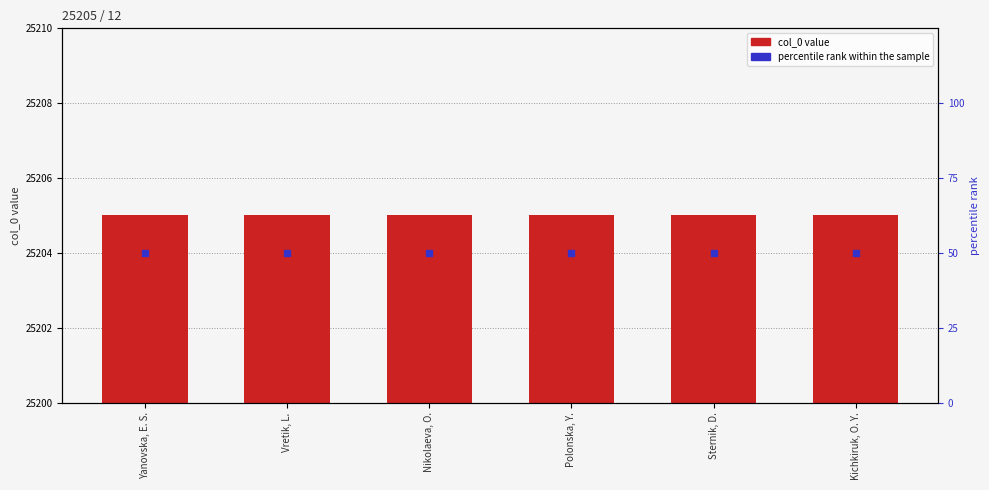

Which series contains the lowest Y value?

percentile rank within the sample